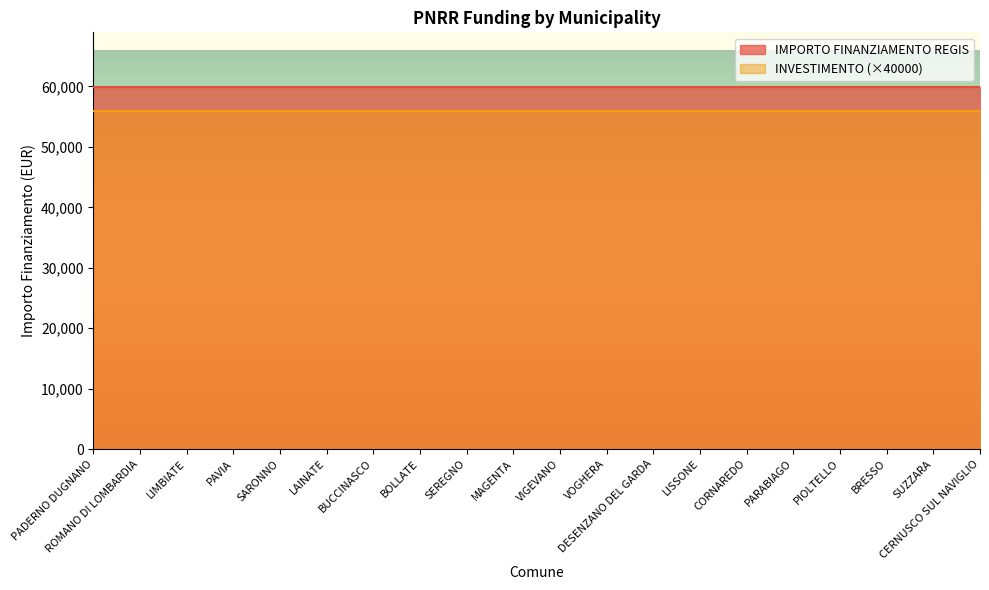

At how many categories does at least one series exceed 45327?

20